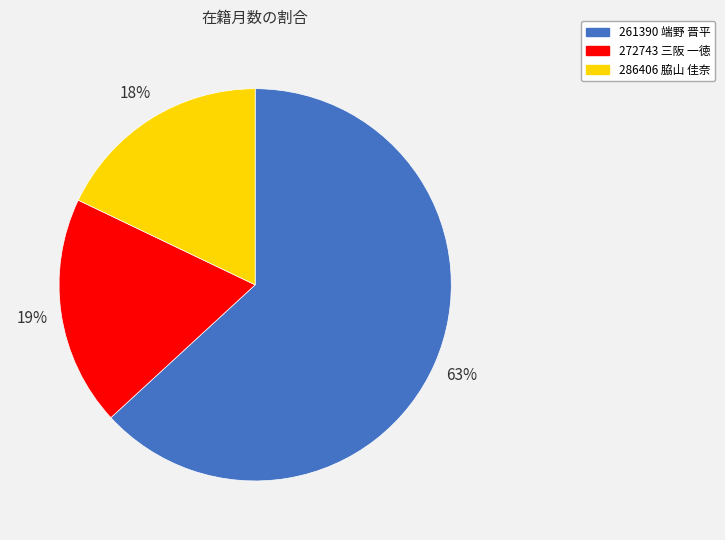

Rank the categories by value from lowest to highest.

286406 脇山 佳奈, 272743 三阪 一徳, 261390 端野 晋平